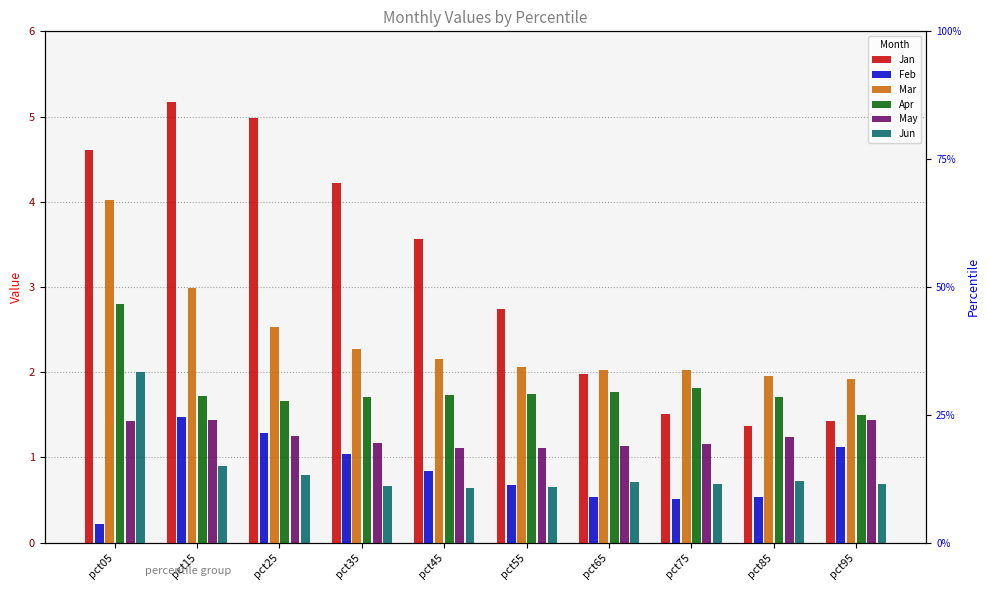

What is the difference between the Feb values at pct05 and pct85?

0.3